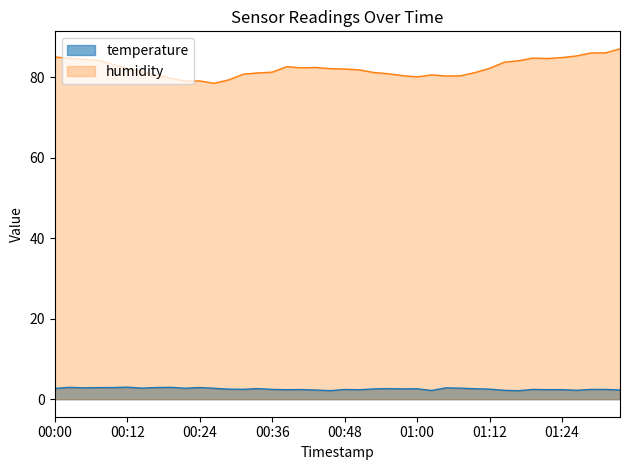

The humidity series shows 144.1 at 00:12. True or false?

False